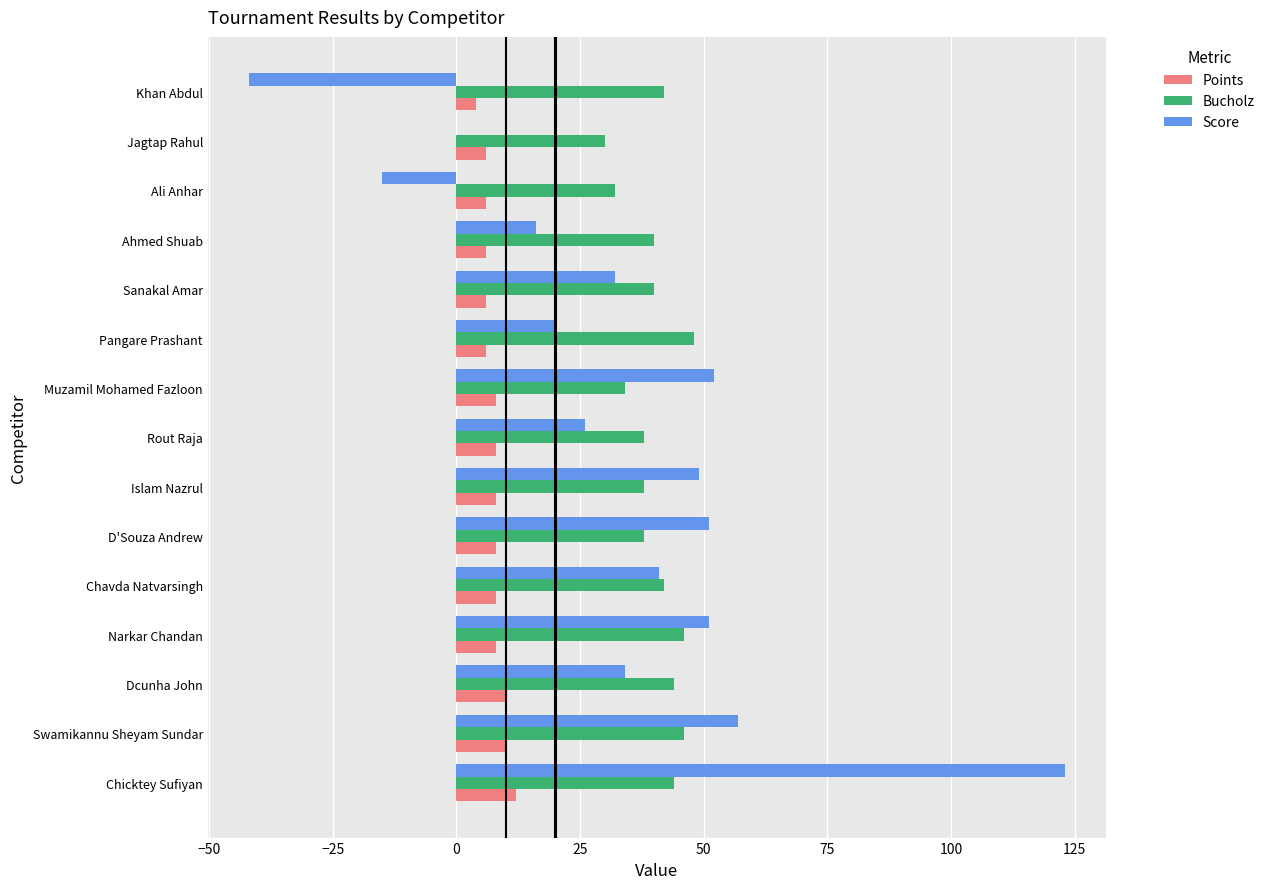

Is the value of Points at Rout Raja greater than the value of Bucholz at Narkar Chandan?

No